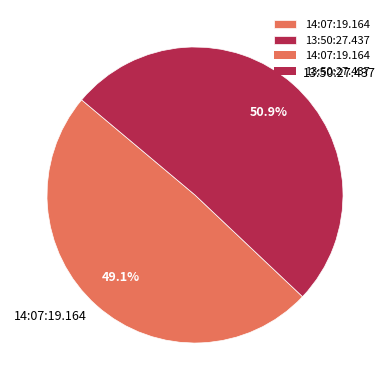

To the nearest percent, what percentage of the pie is 13:50:27.437?

51%